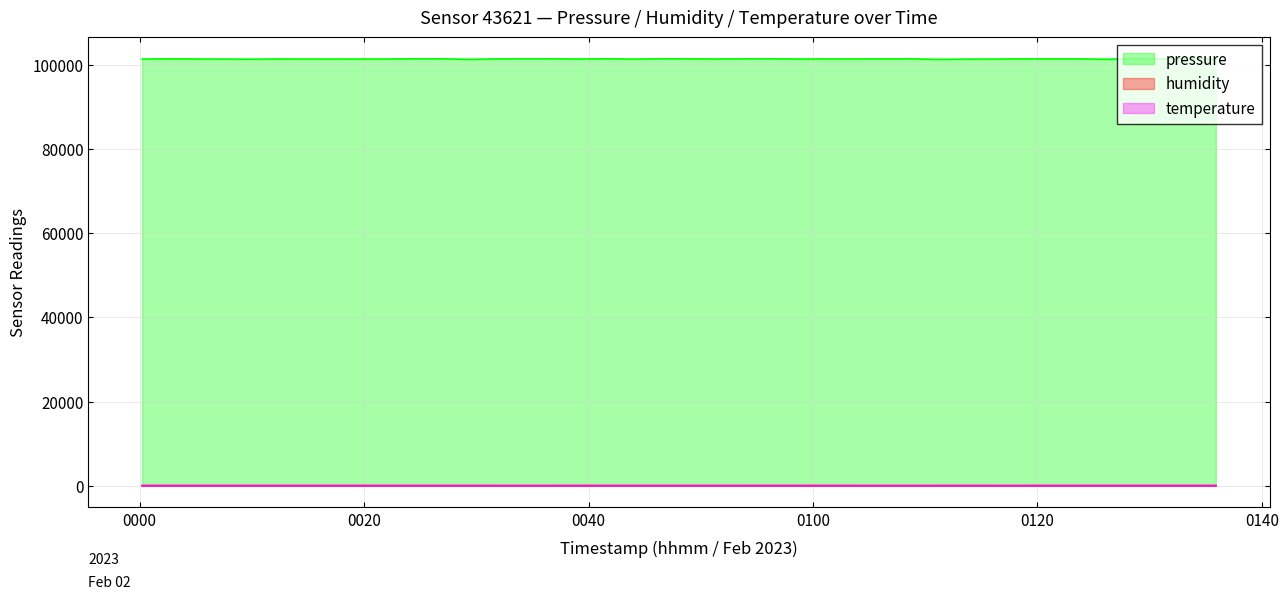

What is the greatest value displayed?

101384.8